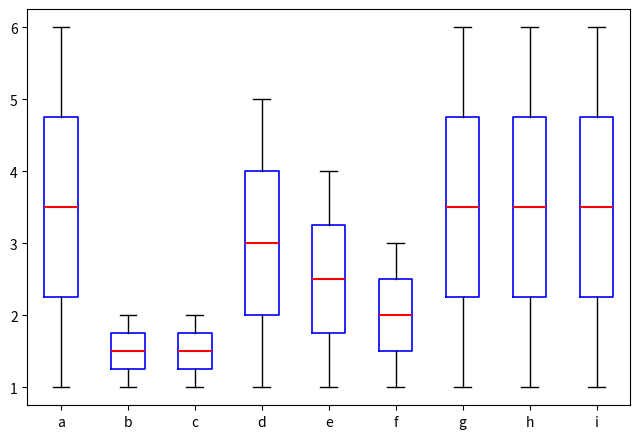

Reading left to right, read every box against the y-axis: the position of its median line, the range the box covers, and the ends of its whiskers. The values are not printed on the chart, so give them approximately, as read against the axis.

a: median 3.5, box 2.3 to 4.8, whiskers 1.0 to 6.0
b: median 1.5, box 1.3 to 1.8, whiskers 1.0 to 2.0
c: median 1.5, box 1.3 to 1.8, whiskers 1.0 to 2.0
d: median 3.0, box 2.0 to 4.0, whiskers 1.0 to 5.0
e: median 2.5, box 1.8 to 3.3, whiskers 1.0 to 4.0
f: median 2.0, box 1.5 to 2.5, whiskers 1.0 to 3.0
g: median 3.5, box 2.3 to 4.8, whiskers 1.0 to 6.0
h: median 3.5, box 2.3 to 4.8, whiskers 1.0 to 6.0
i: median 3.5, box 2.3 to 4.8, whiskers 1.0 to 6.0